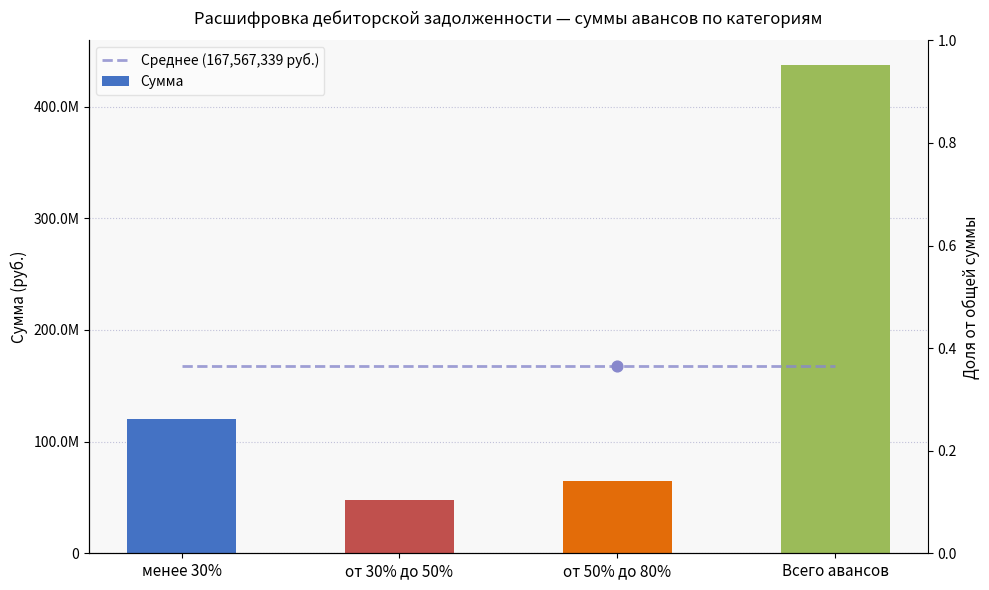

What is the total value across all series at от 50% до 80%?

232315851.5